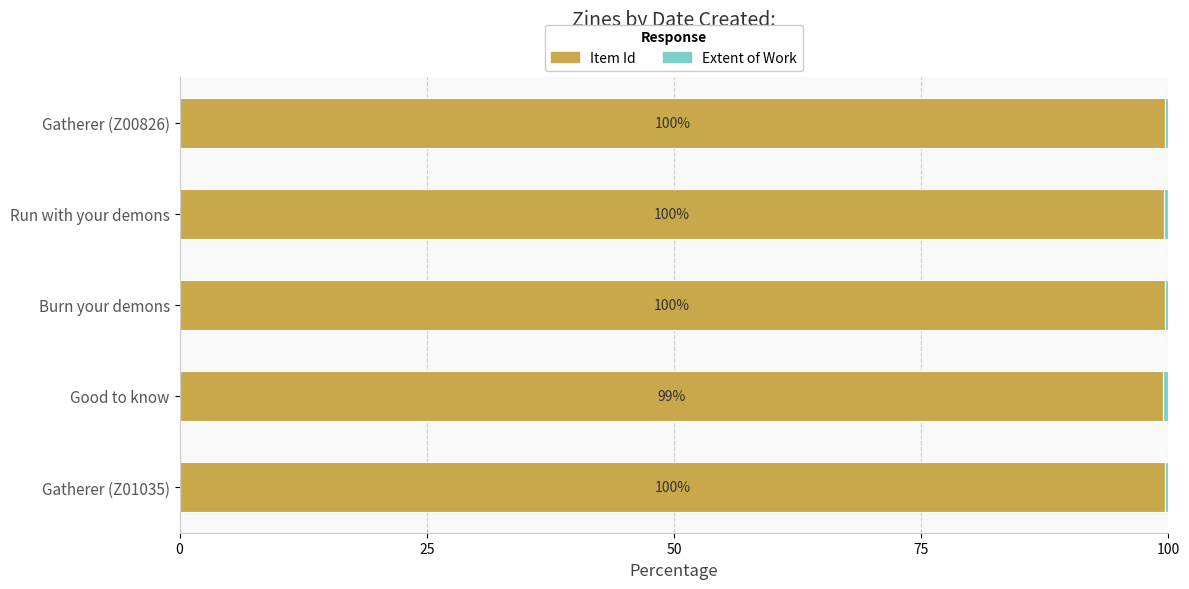

Which category has the lowest value in the Item Id series?

Good to know